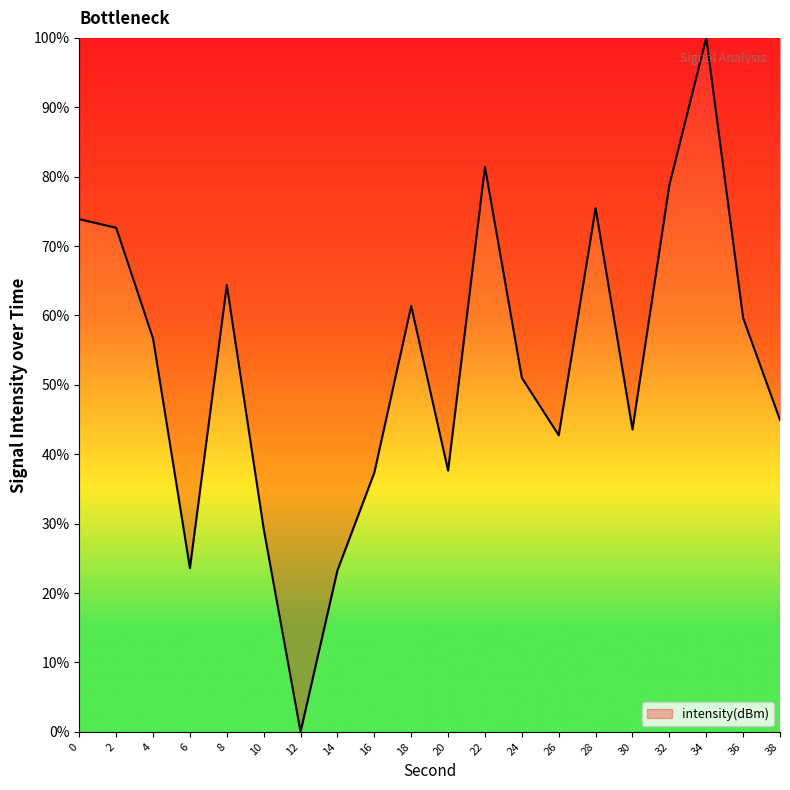

Where is the data nearest to the value 50?

24